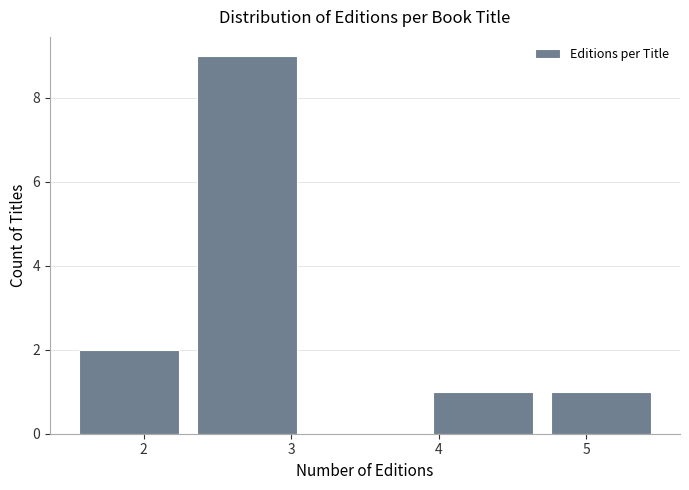

Reading left to right, list every bar in this chart as the range it spans on the x-axis followed by its height. The values are not printed on the chart, so give them approximately, as read against the axis.

1.5 to 2.3: 2
2.3 to 3.1: 9
3.1 to 3.9: 0
3.9 to 4.7: 1
4.7 to 5.5: 1